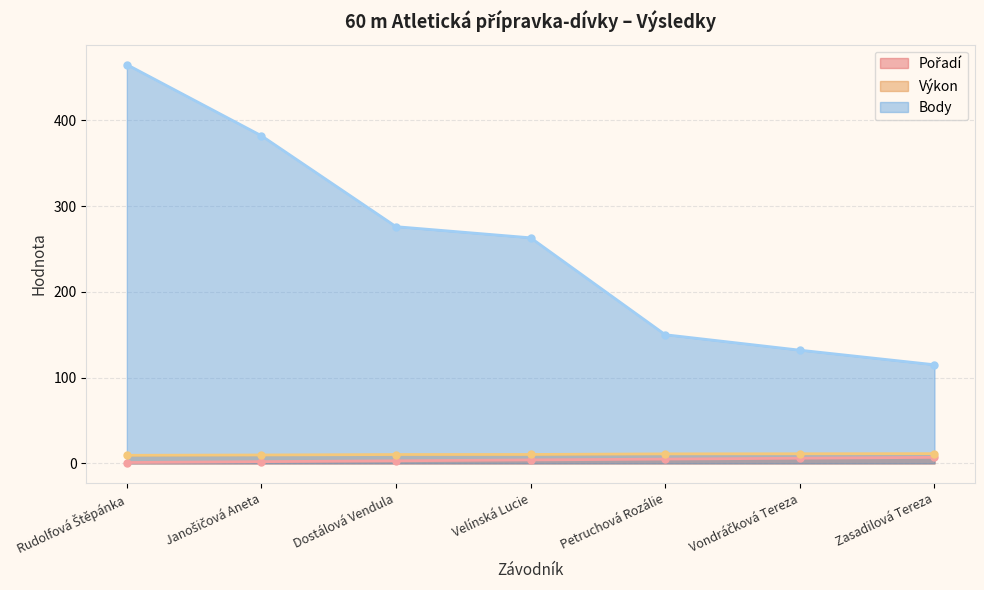

Which series has the largest total across all categories?

Body